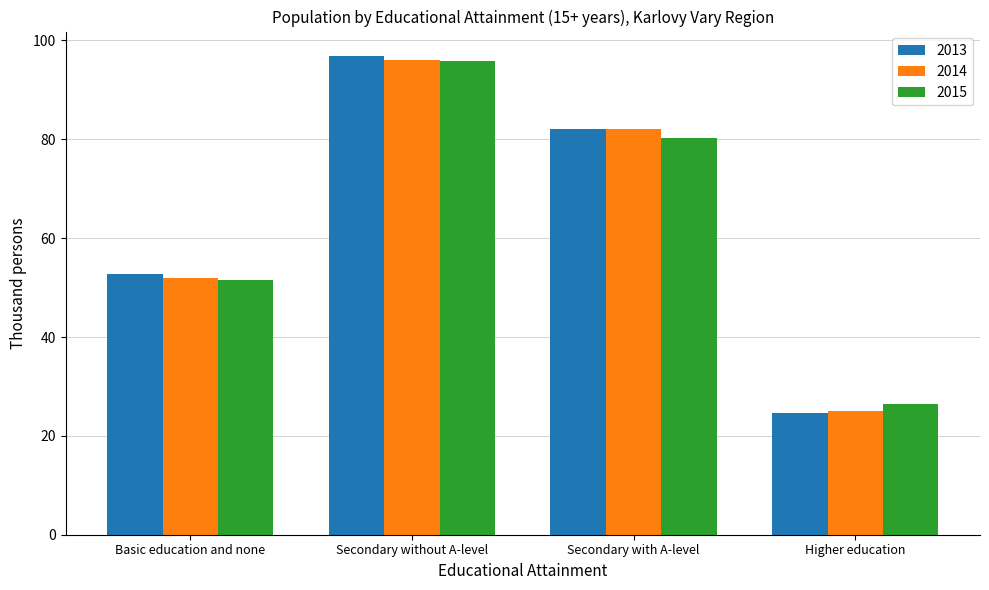

Reading left to right, list all the values displayed in this chart.

2013: 52.9	97.0	82.1	24.6
2014: 52.0	96.0	82.1	25.1
2015: 51.6	95.9	80.2	26.4